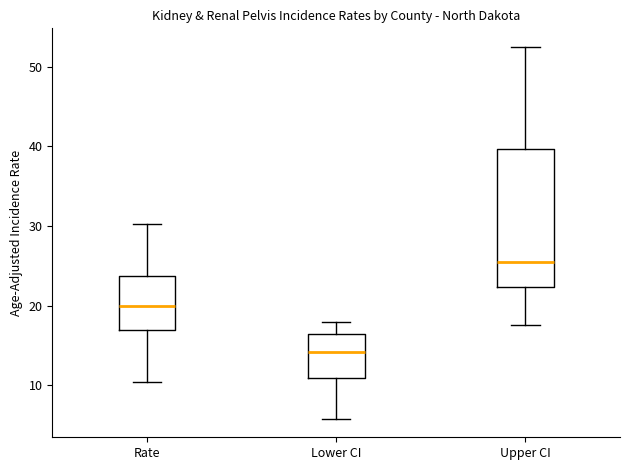

Which box is the tallest, from its lower edge to its upper edge?

Upper CI